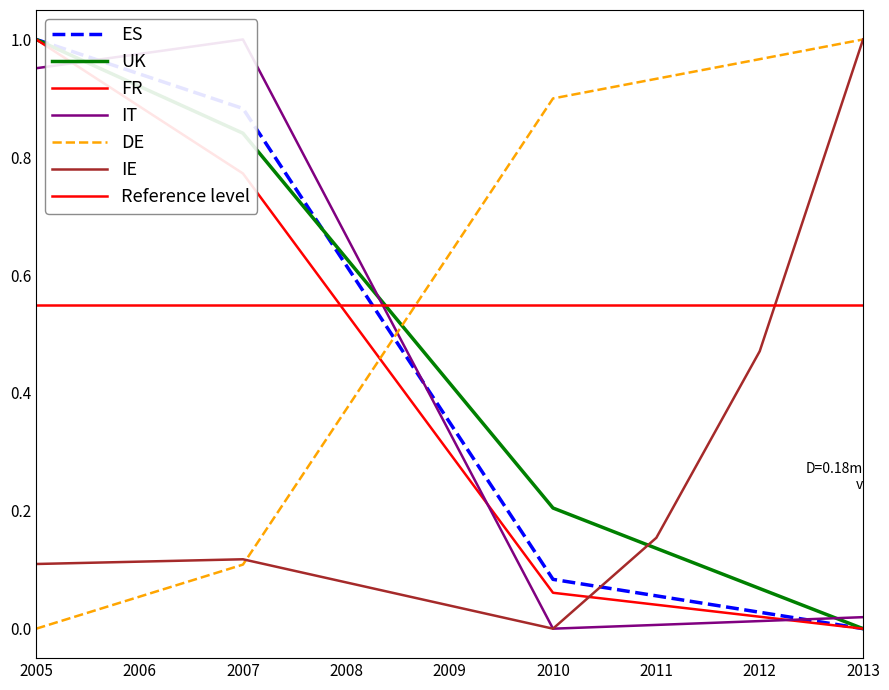

How many series are shown in this chart?

6